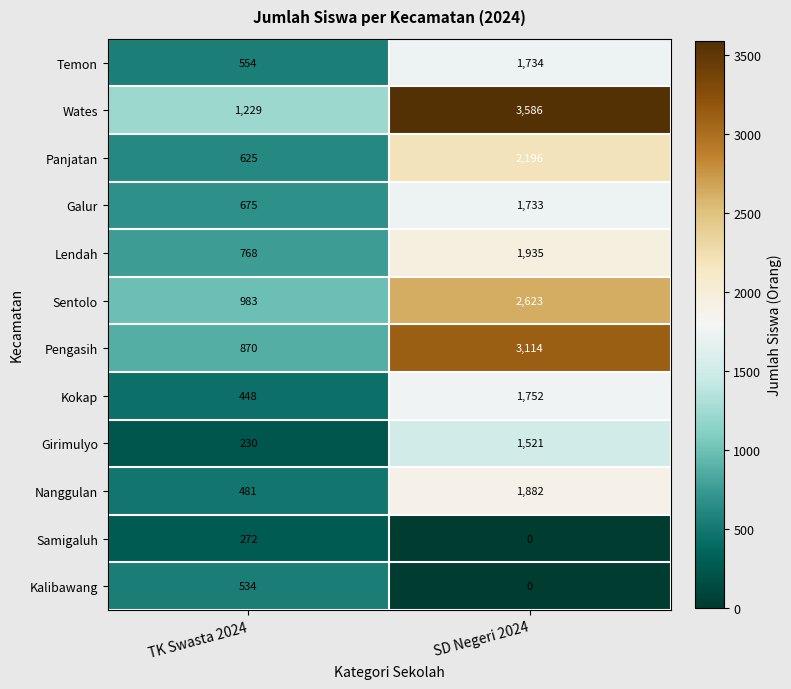

What is the sum of all Pengasih values?

3984